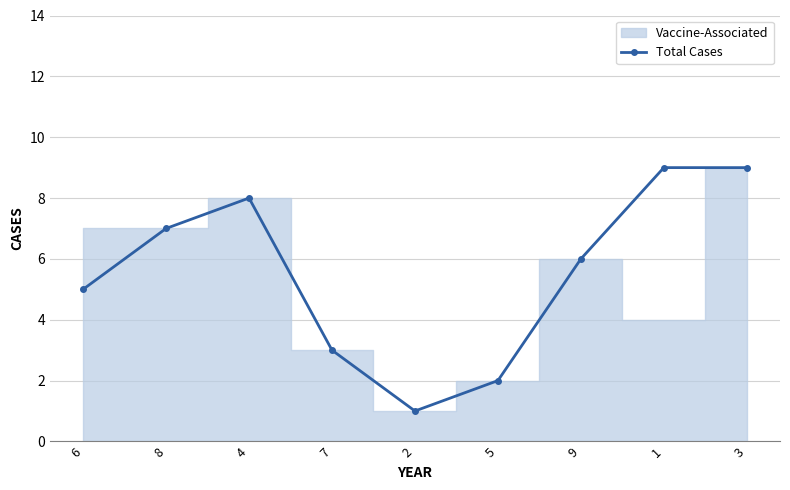

Where does the data first go above 6?

8